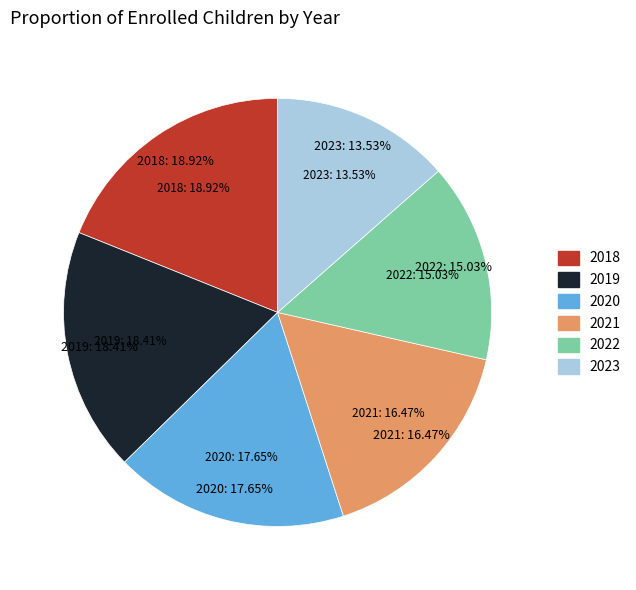

What percentage is the 2023 slice, to the nearest percent?

14%